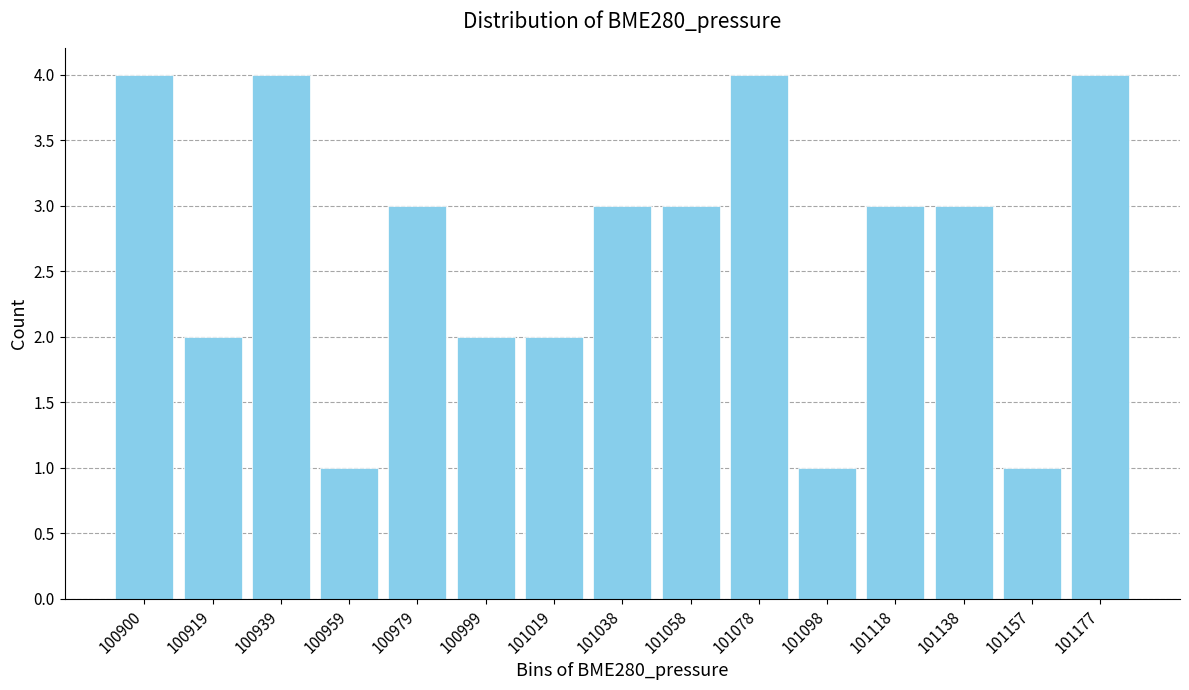

Reading left to right, extract all data points from this chart.

4	2	4	1	3	2	2	3	3	4	1	3	3	1	4